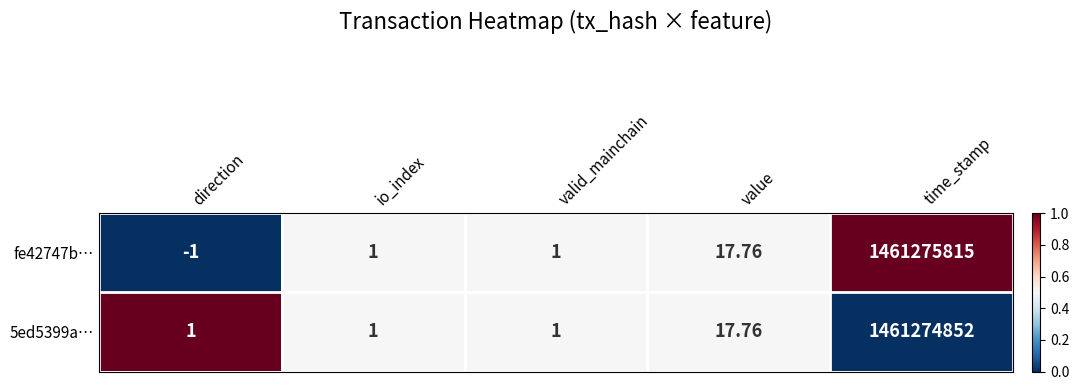

How many data points does each series have?

5